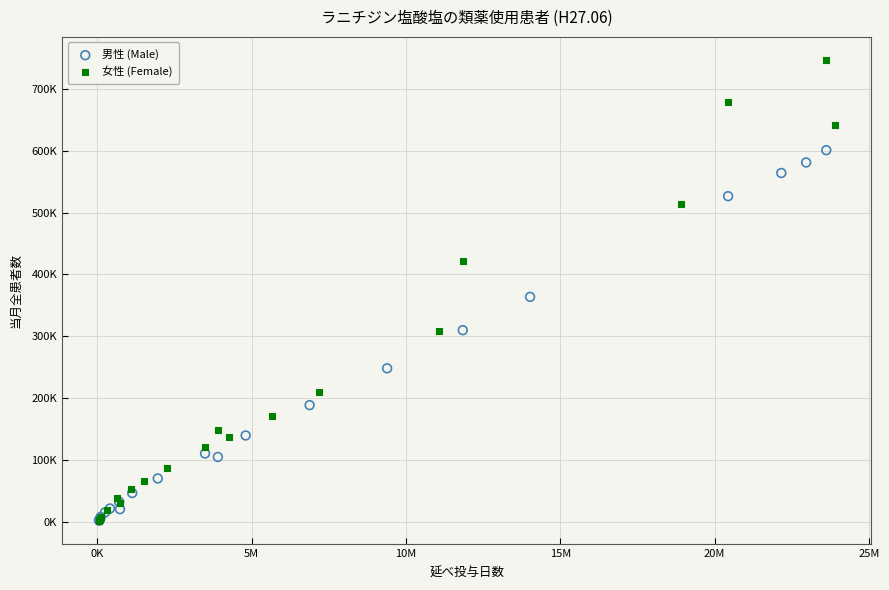

What are all the series names shown in the legend?

男性 (Male), 女性 (Female)